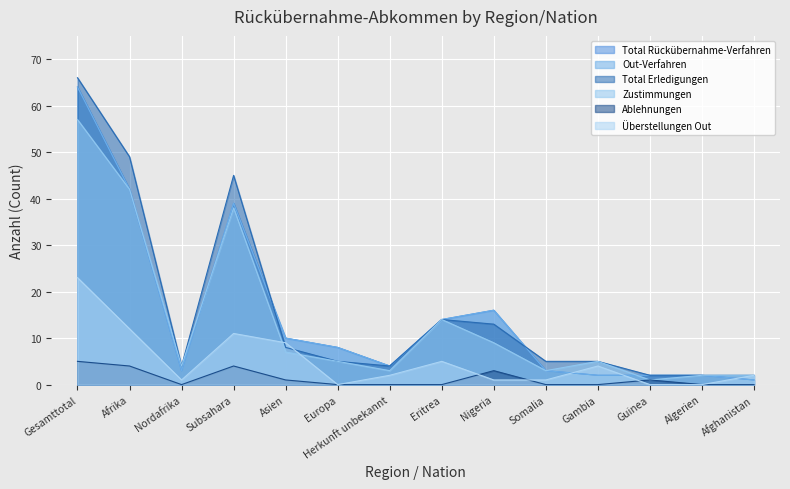

Reading left to right, transcribe all the data shown in this chart.

Total Rückübernahme-Verfahren: Gesamttotal=64	Afrika=42	Nordafrika=3	Subsahara=39	Asien=10	Europa=8	Herkunft unbekannt=4	Eritrea=14	Nigeria=16	Somalia=3	Gambia=2	Guinea=2	Algerien=2	Afghanistan=1
Out-Verfahren: Gesamttotal=64	Afrika=42	Nordafrika=3	Subsahara=39	Asien=10	Europa=8	Herkunft unbekannt=4	Eritrea=14	Nigeria=16	Somalia=3	Gambia=2	Guinea=2	Algerien=2	Afghanistan=1
Total Erledigungen: Gesamttotal=66	Afrika=49	Nordafrika=4	Subsahara=45	Asien=8	Europa=5	Herkunft unbekannt=4	Eritrea=14	Nigeria=13	Somalia=5	Gambia=5	Guinea=2	Algerien=2	Afghanistan=2
Zustimmungen: Gesamttotal=57	Afrika=42	Nordafrika=4	Subsahara=38	Asien=7	Europa=5	Herkunft unbekannt=3	Eritrea=14	Nigeria=9	Somalia=3	Gambia=5	Guinea=1	Algerien=2	Afghanistan=2
Ablehnungen: Gesamttotal=5	Afrika=4	Nordafrika=0	Subsahara=4	Asien=1	Europa=0	Herkunft unbekannt=0	Eritrea=0	Nigeria=3	Somalia=0	Gambia=0	Guinea=1	Algerien=0	Afghanistan=0
Überstellungen Out: Gesamttotal=23	Afrika=12	Nordafrika=1	Subsahara=11	Asien=9	Europa=0	Herkunft unbekannt=2	Eritrea=5	Nigeria=1	Somalia=1	Gambia=4	Guinea=0	Algerien=0	Afghanistan=2